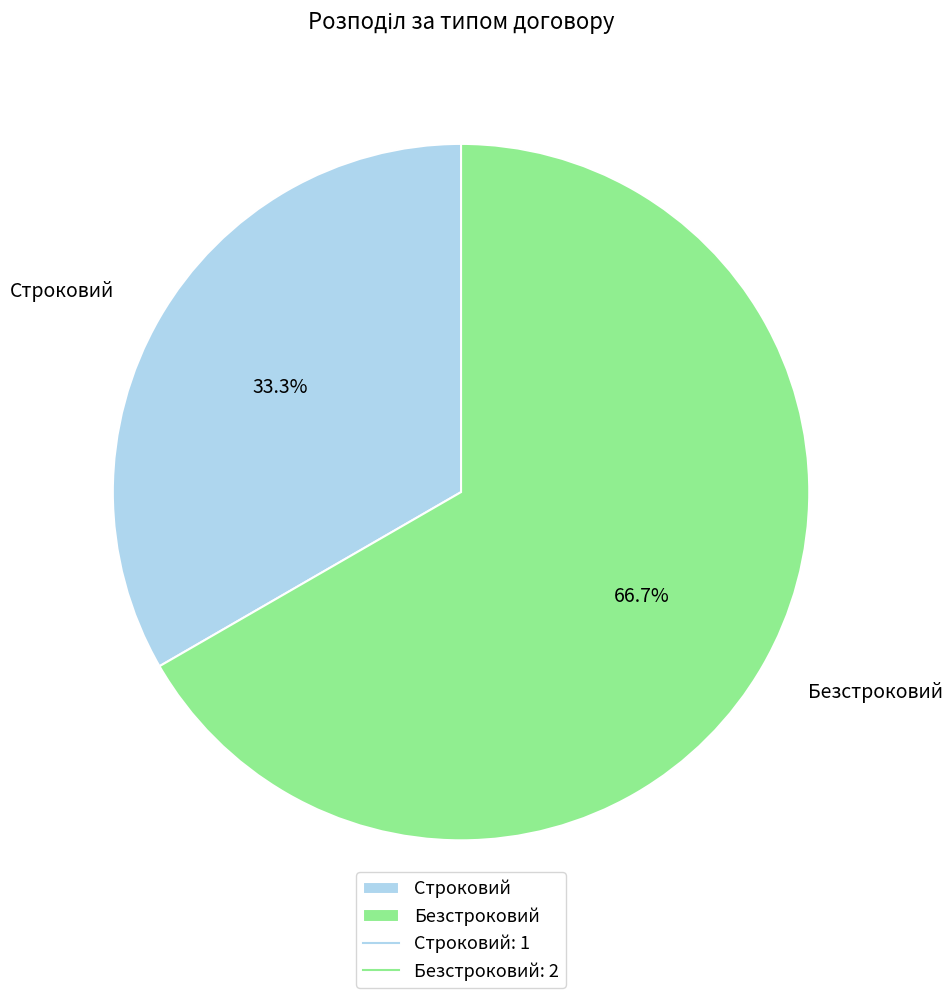

Which has a higher value, Строковий or Безстроковий?

Безстроковий